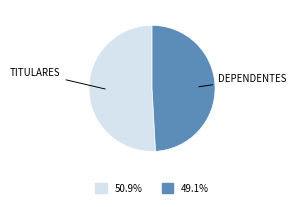

Count the number of slices in the pie.

2